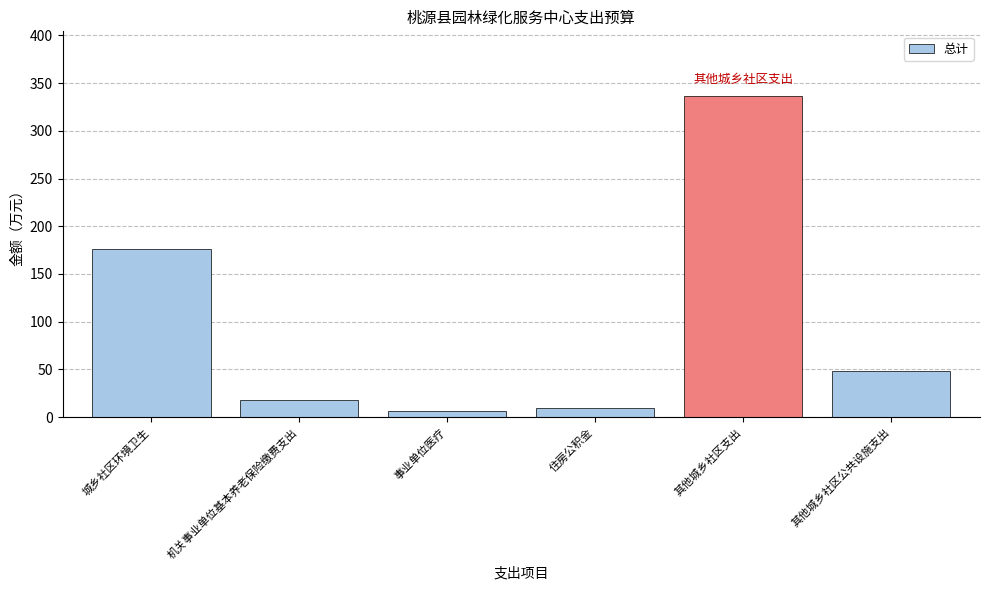

Is it true that the value at 机关事业单位基本养老保险缴费支出 is 17.6?

True